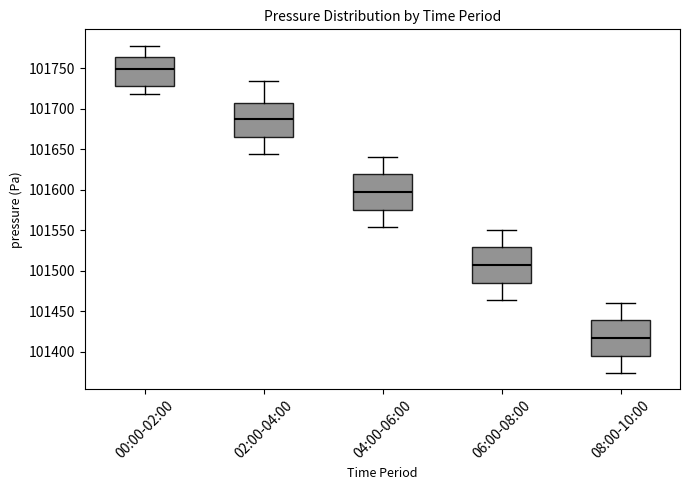

Where is the lower edge of the box for 06:00-08:00 on the y-axis? The values are not printed on the chart, so give them approximately, as read against the axis.

101485